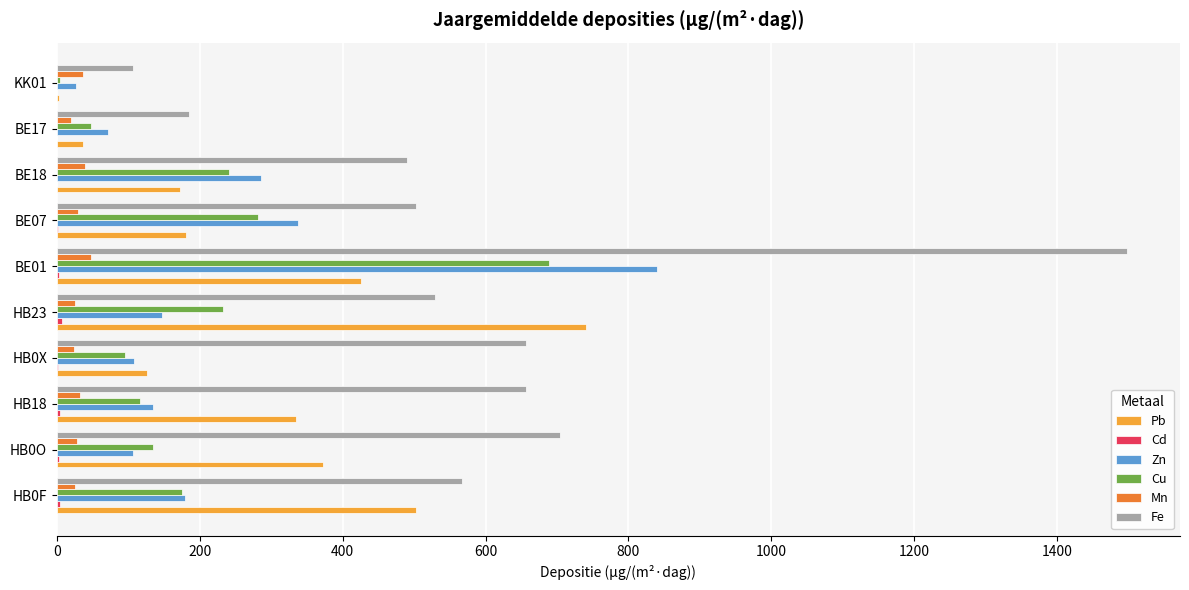

Which series has the largest range (max minus min)?

Fe